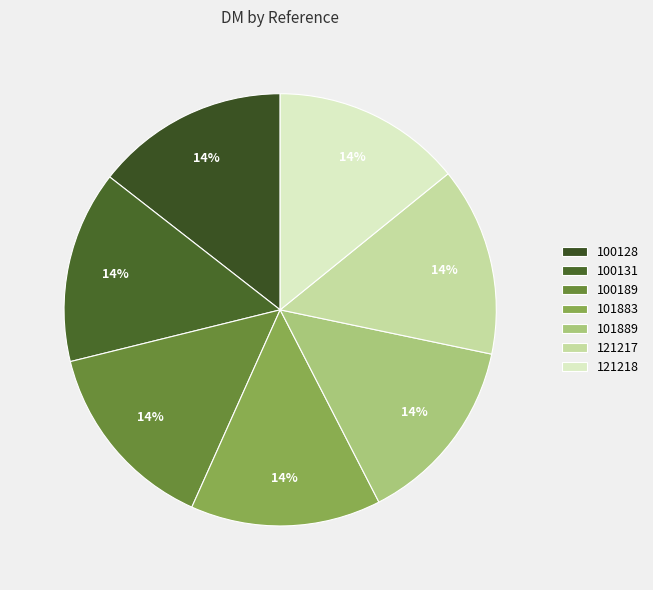

True or false: 121217 accounts for 19% of the total.

False